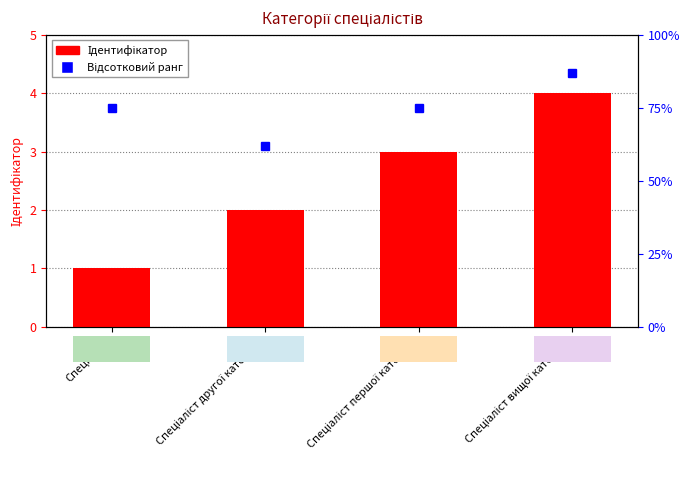

What position from the left is Спеціаліст другої категорії?

2